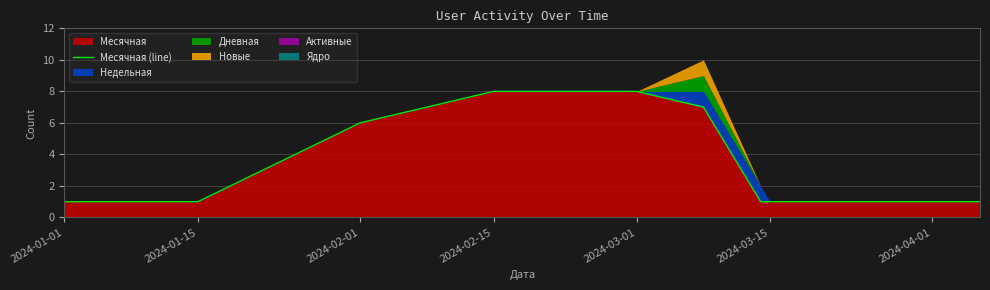

What is the highest value of the Месячная series?

8